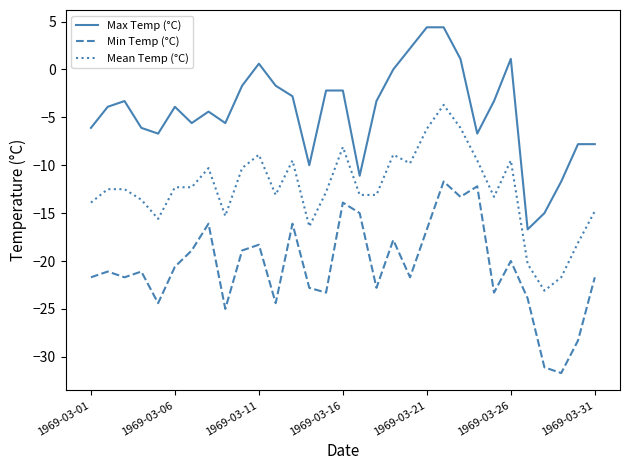

What is the smallest value displayed?

-31.7